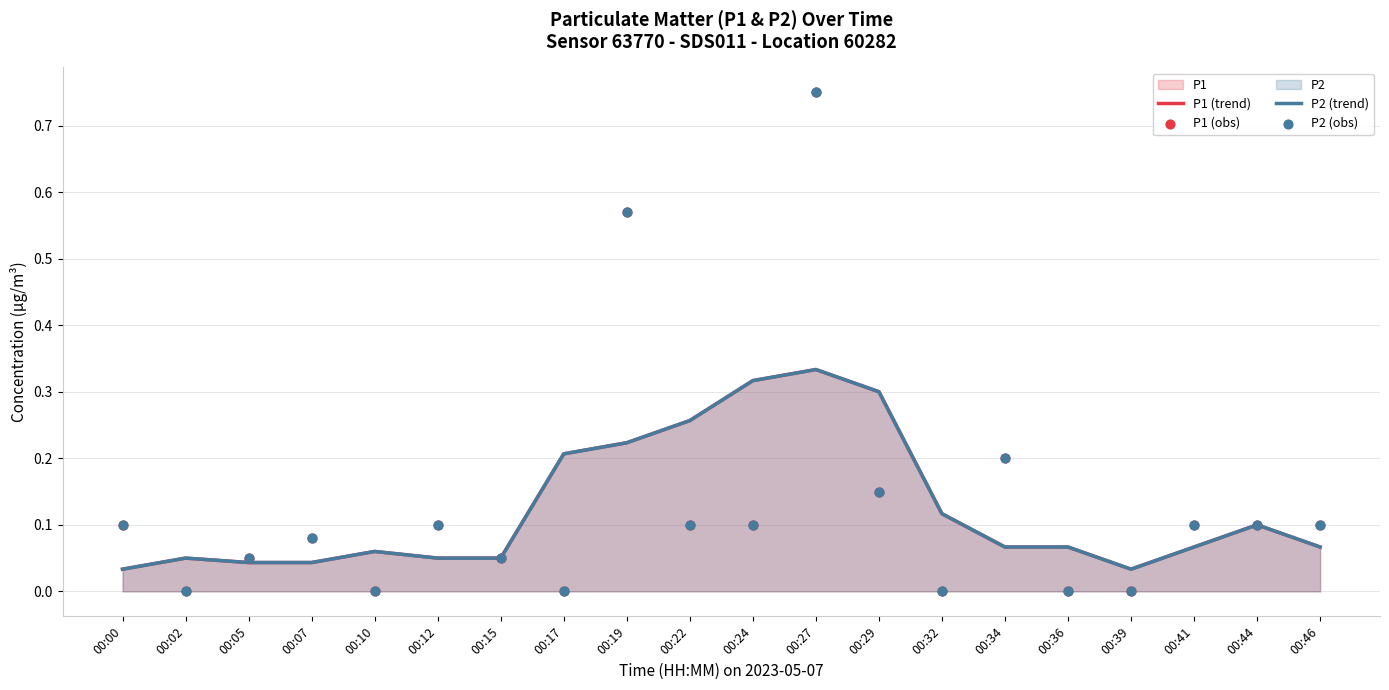

Which series has the largest total across all categories?

P1 (obs)